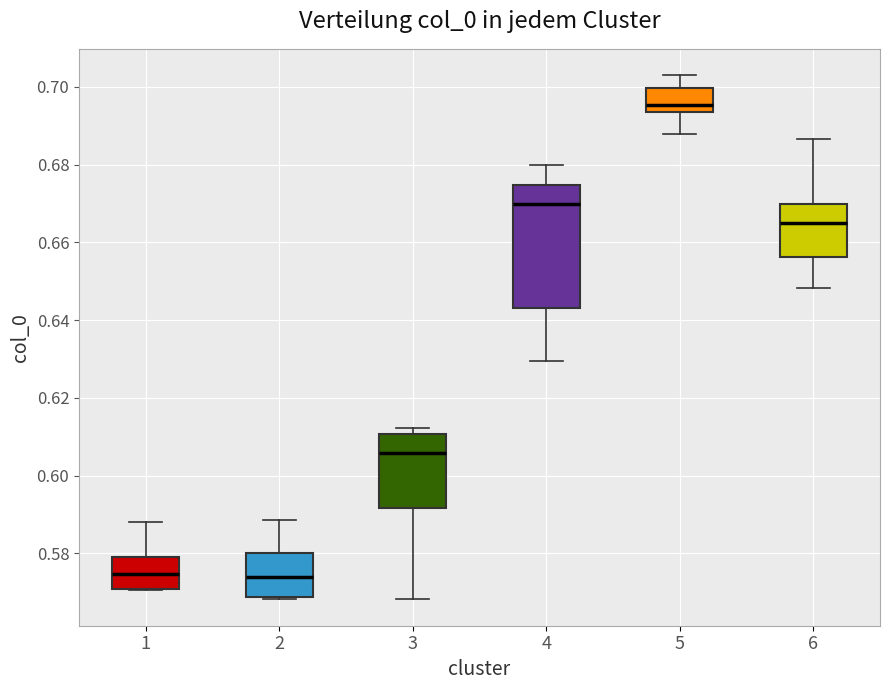

Reading left to right, read every box against the y-axis: the position of its median line, the range the box covers, and the ends of its whiskers. The values are not printed on the chart, so give them approximately, as read against the axis.

1: median 0.574, box 0.570 to 0.578, whiskers 0.570 to 0.588
2: median 0.574, box 0.568 to 0.580, whiskers 0.568 to 0.588
3: median 0.606, box 0.592 to 0.610, whiskers 0.568 to 0.612
4: median 0.670, box 0.644 to 0.674, whiskers 0.630 to 0.680
5: median 0.696, box 0.694 to 0.700, whiskers 0.688 to 0.704
6: median 0.666, box 0.656 to 0.670, whiskers 0.648 to 0.686